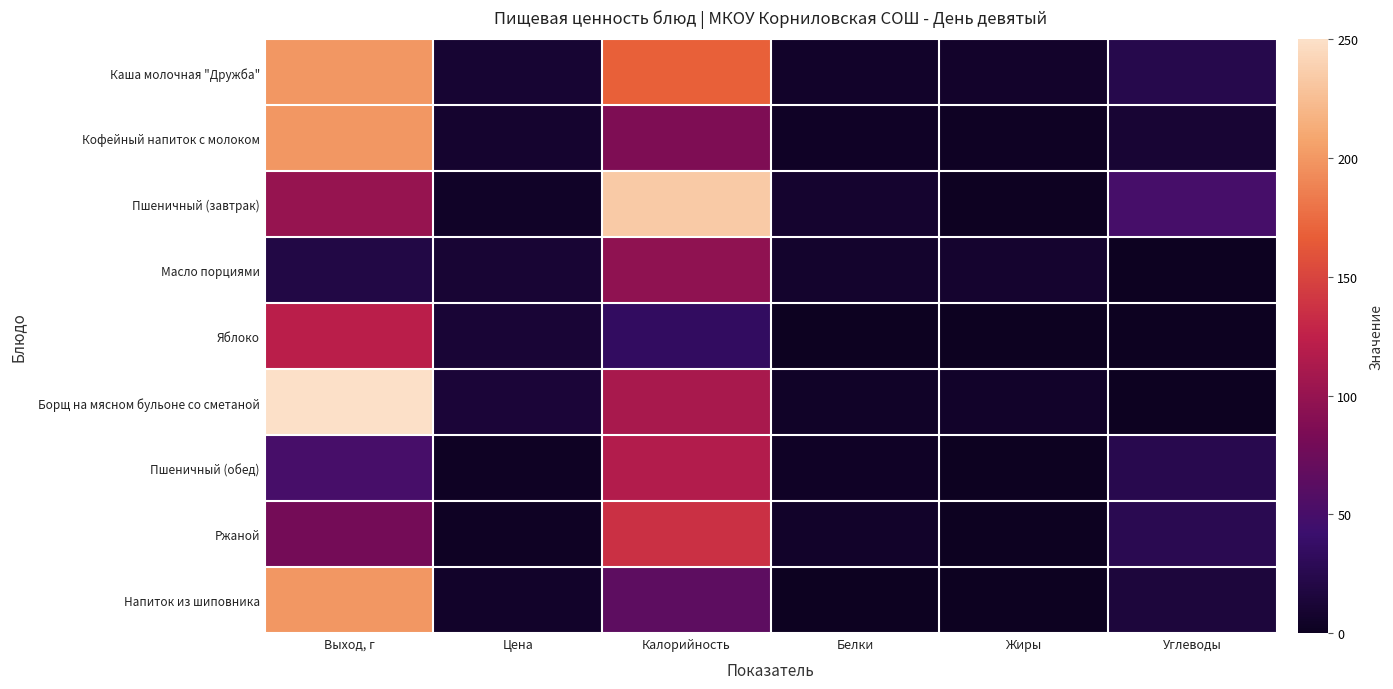

At how many categories does at least one series exceed 72?

2